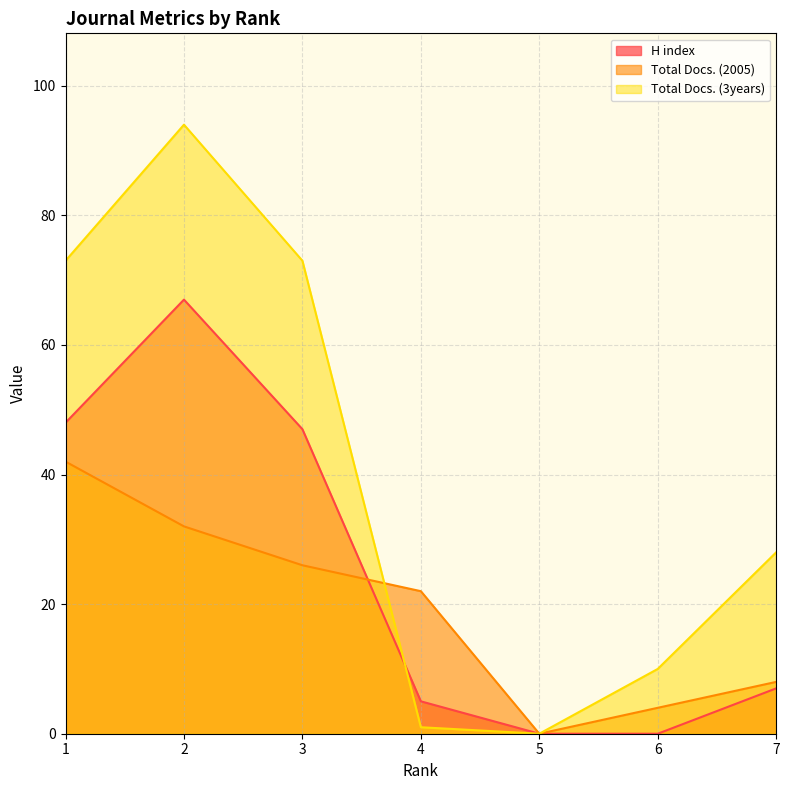

What is the approximate value of Total Docs. (3years) at 6?

10